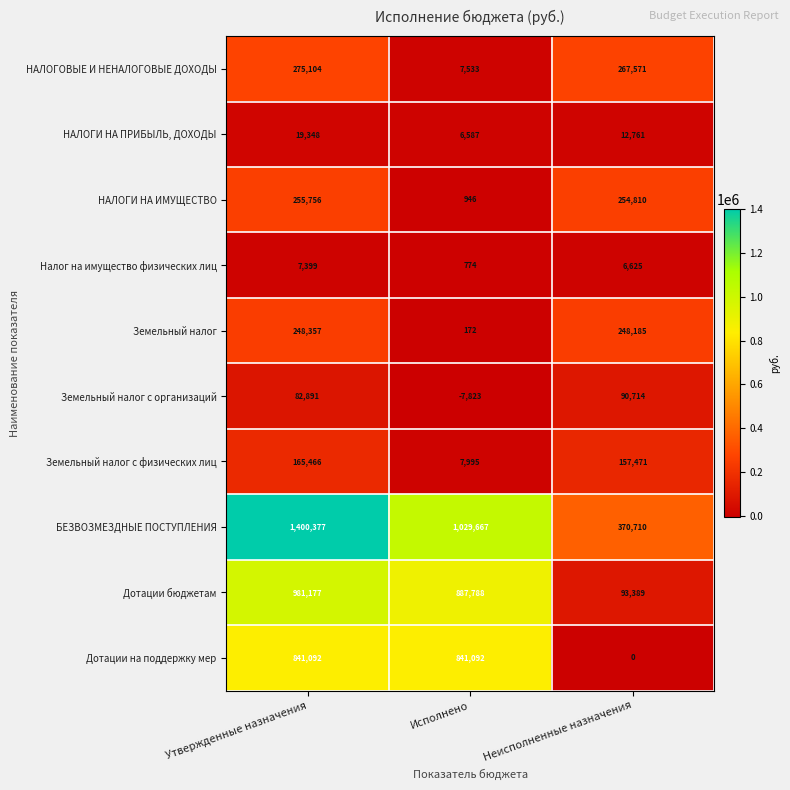

What is the difference between the second highest and minimum values in the БЕЗВОЗМЕЗДНЫЕ ПОСТУПЛЕНИЯ series?

658957